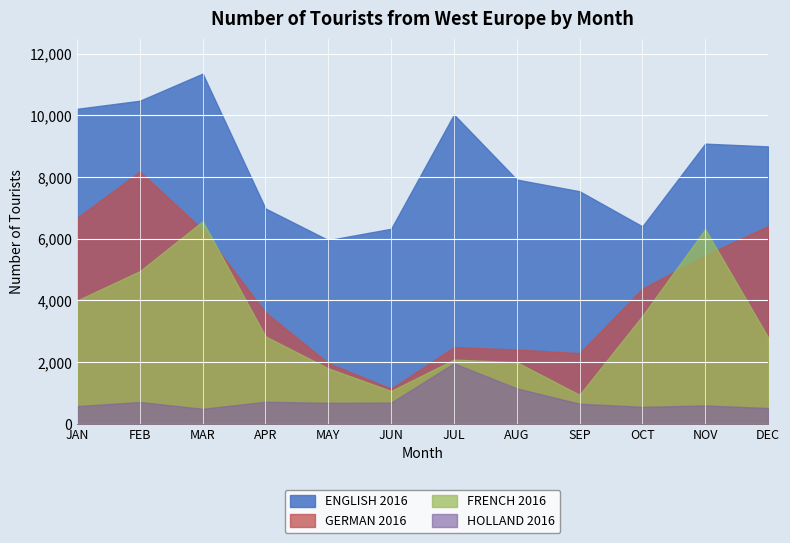

What is the label of the 9th point from the left?

SEPTEMBER